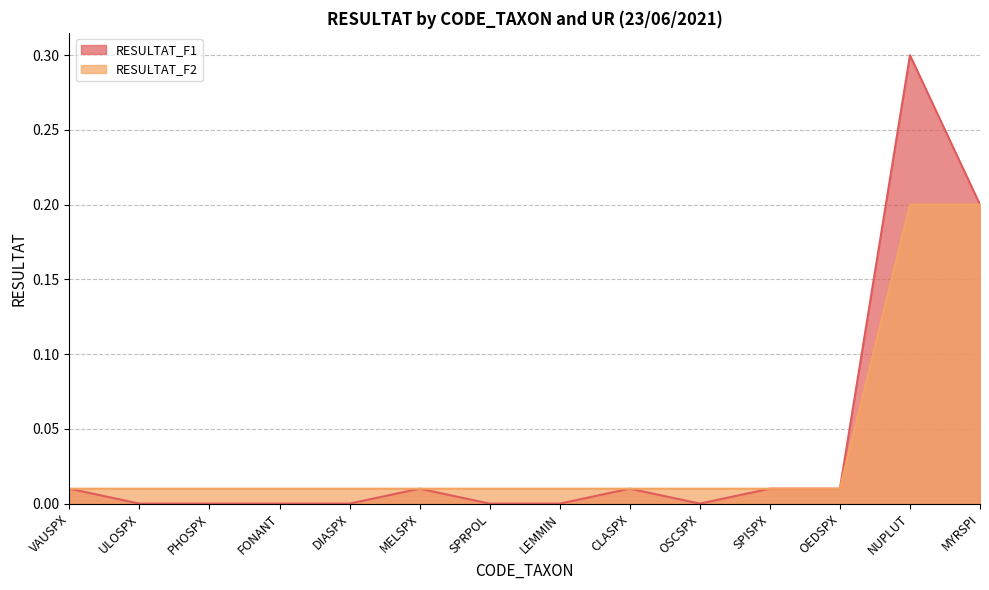

What is the maximum value for RESULTAT_F2?

0.2